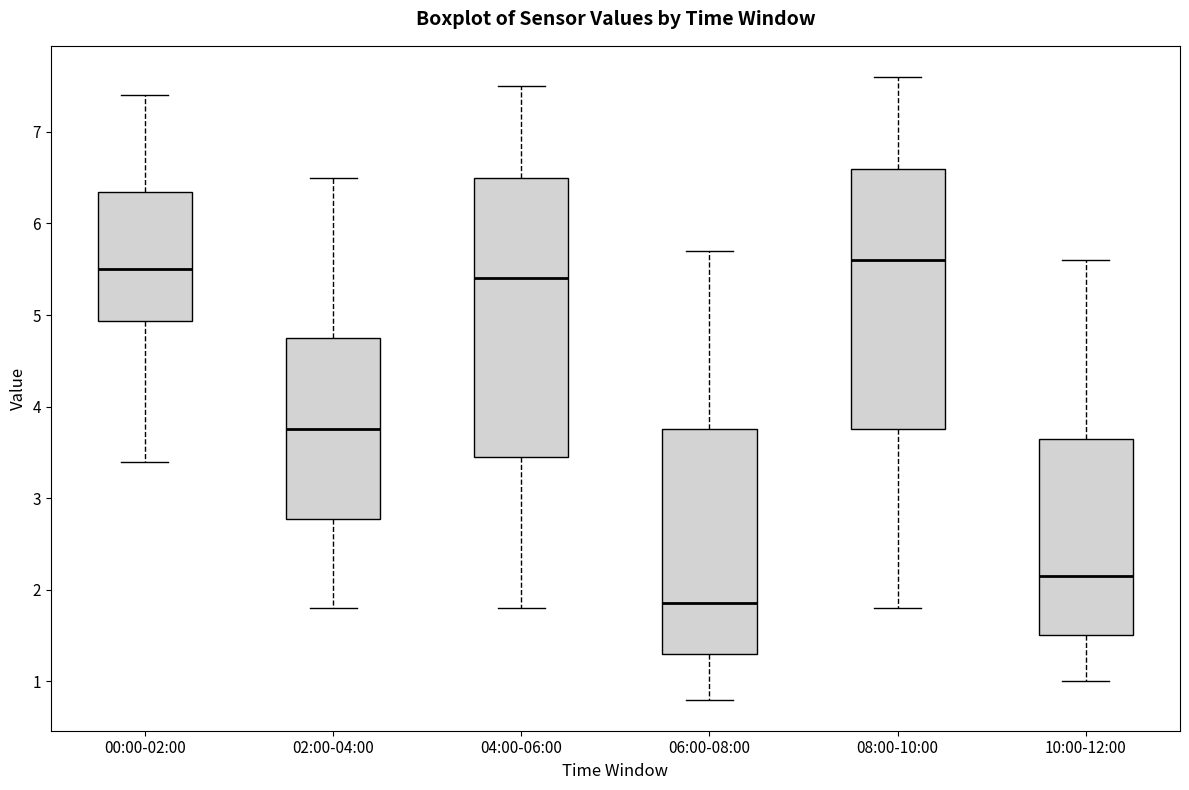

Which box is the tallest, from its lower edge to its upper edge?

04:00-06:00